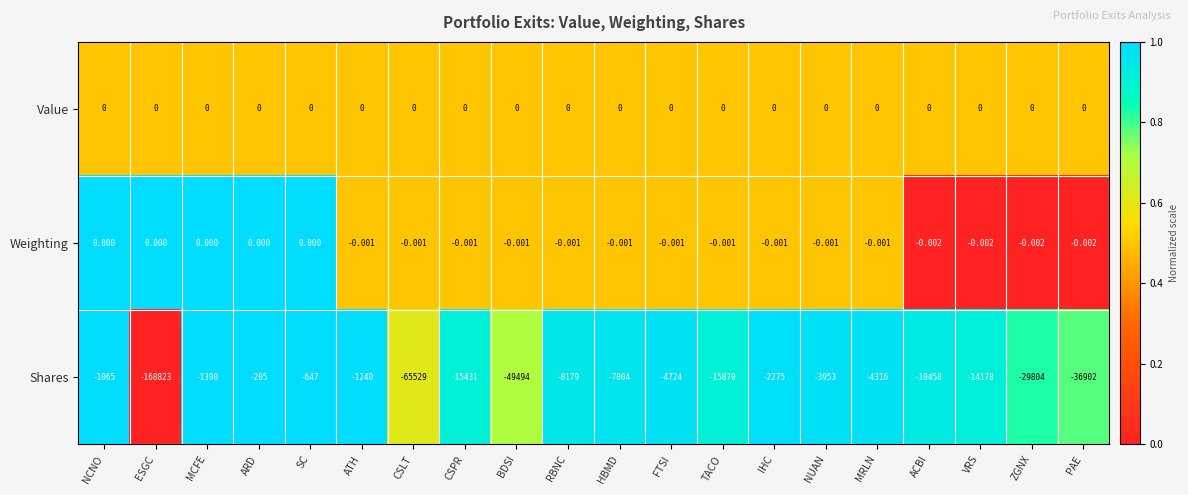

Is the value of Shares at ACBI greater than the value of Weighting at ZGNX?

No